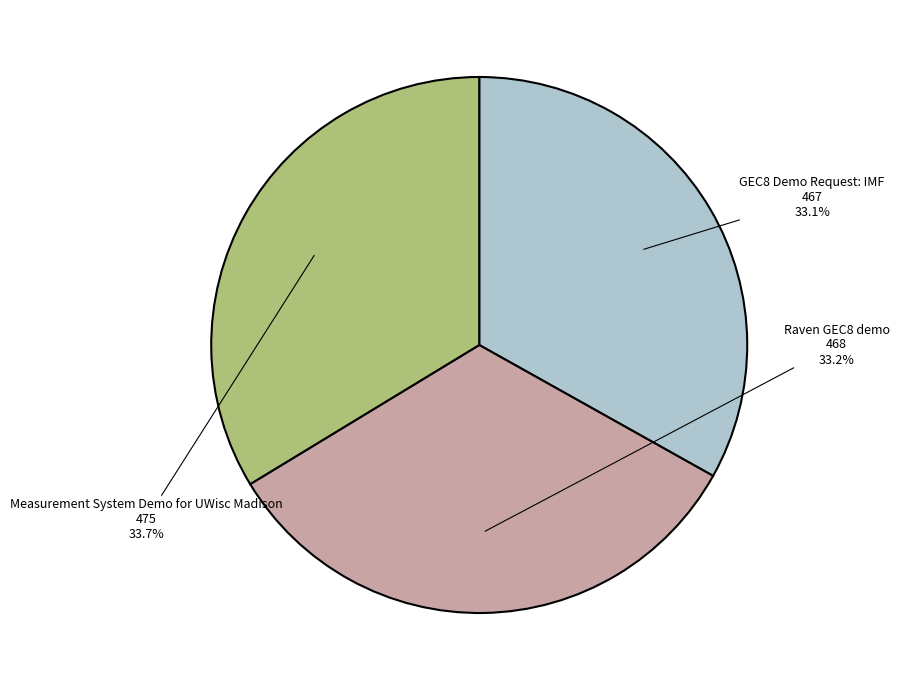

The Measurement System Demo for UWisc Madison slice represents 34% of the pie. True or false?

True